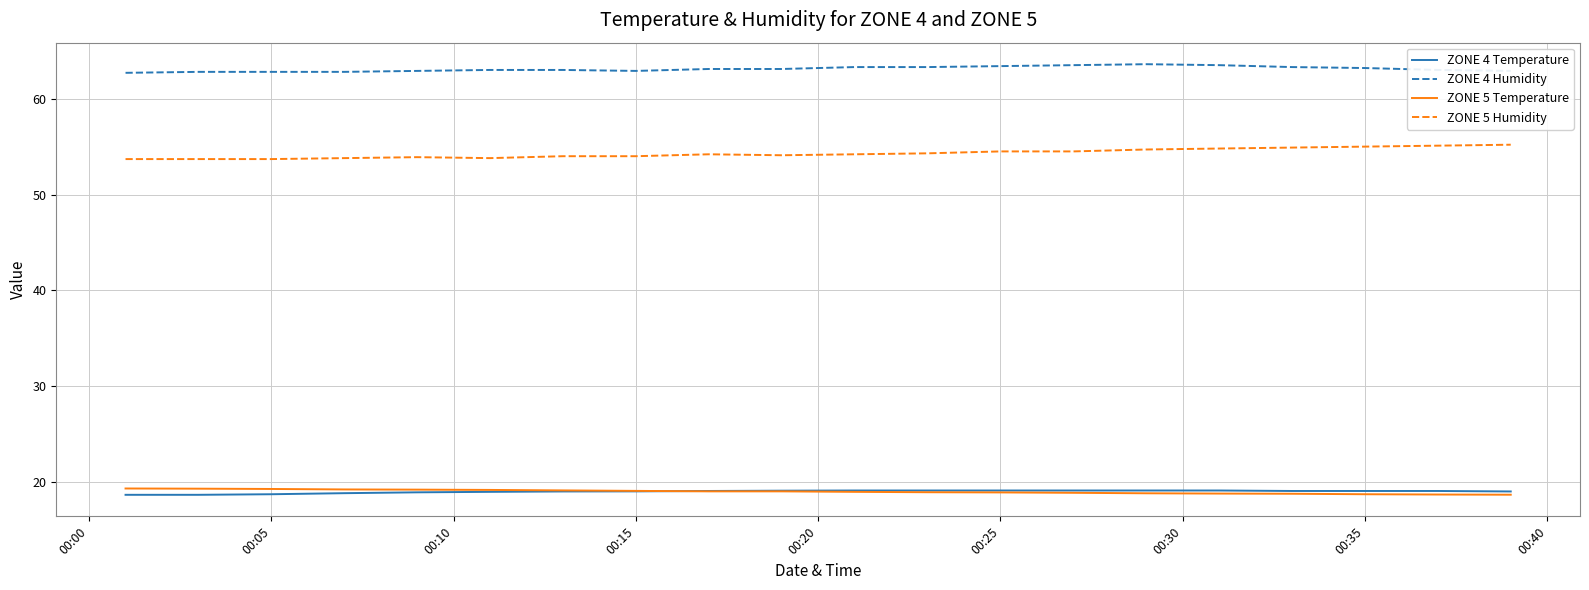

How many categories are shown in the chart?

20